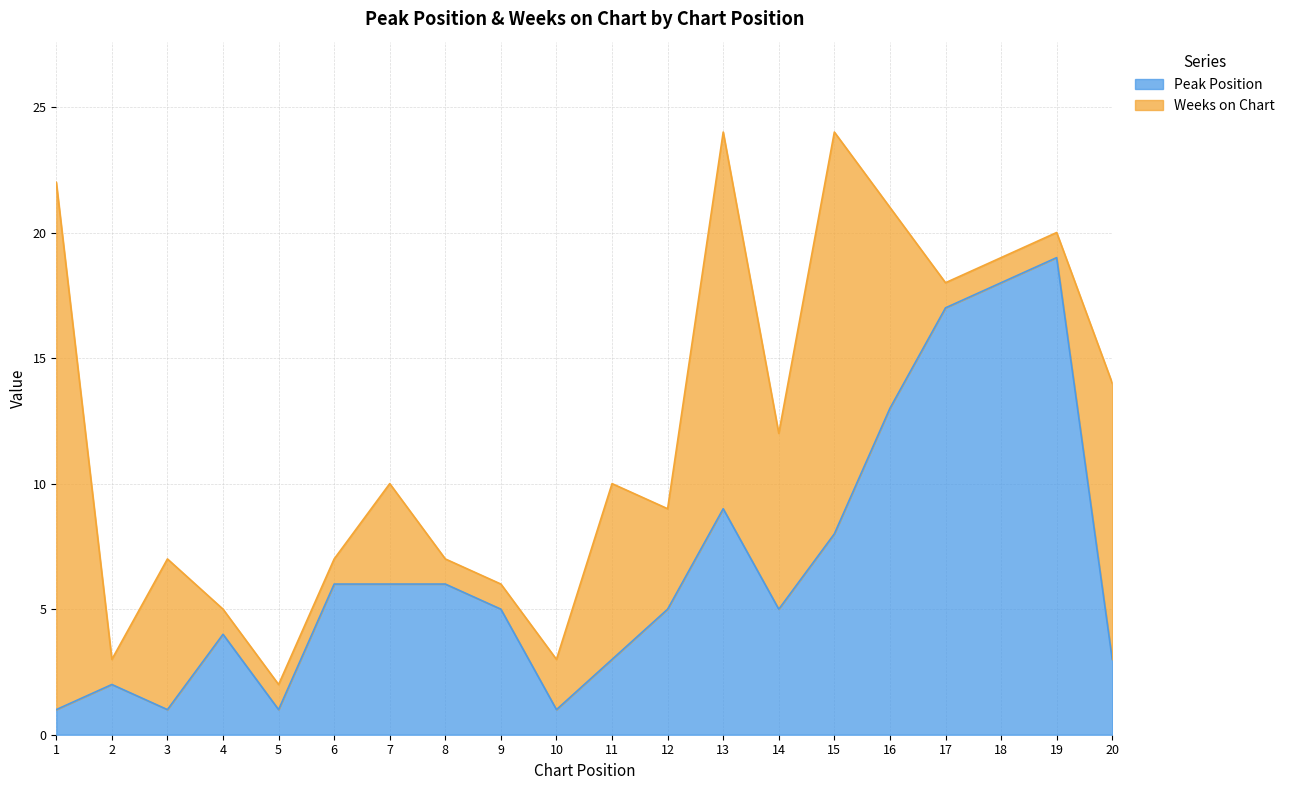

True or false: the data shows 16 at 13.

False